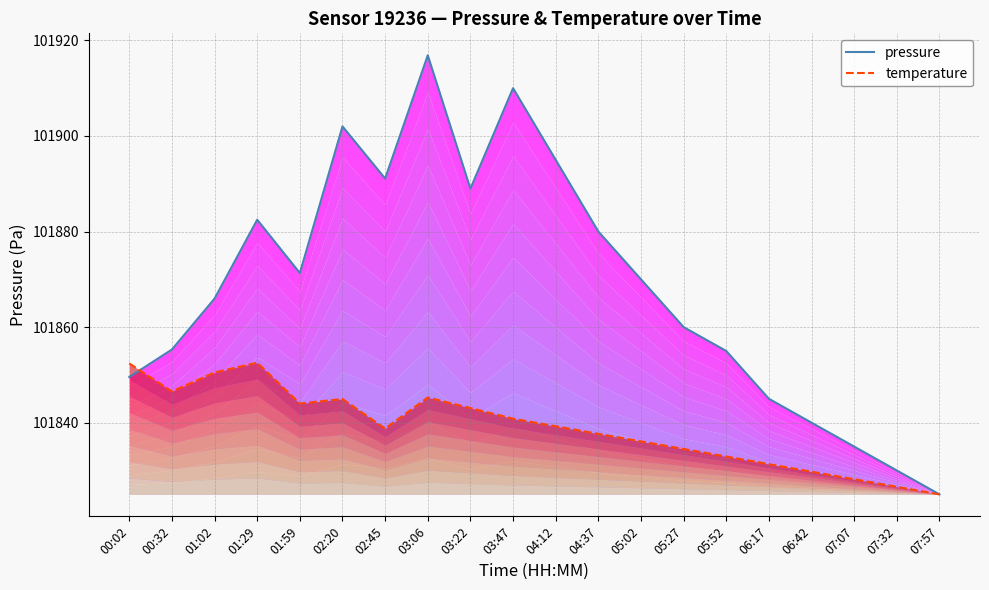

Which series changed the most between 02:45 and 03:47?

pressure